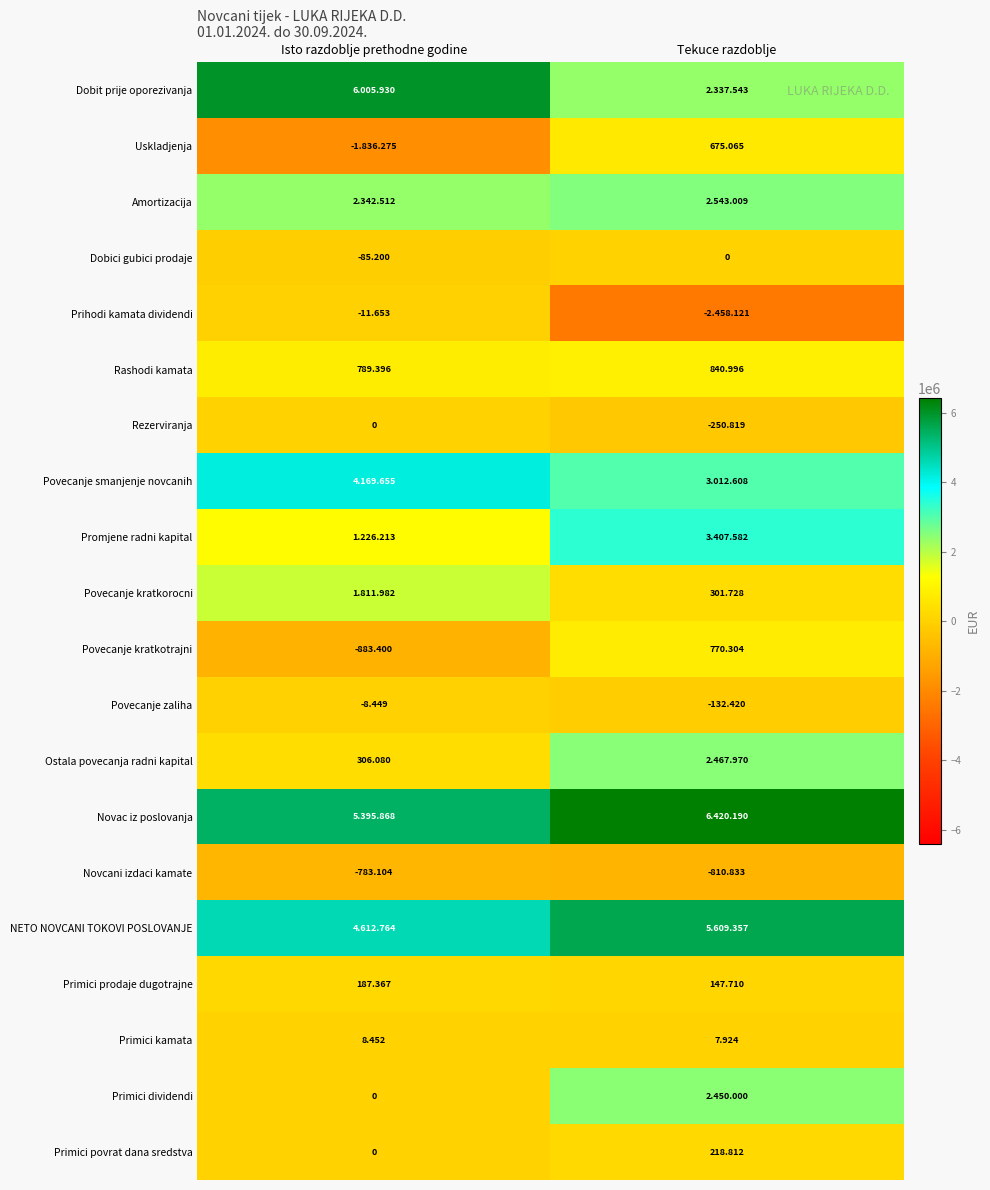

Which series has the largest total across all categories?

Novac iz poslovanja